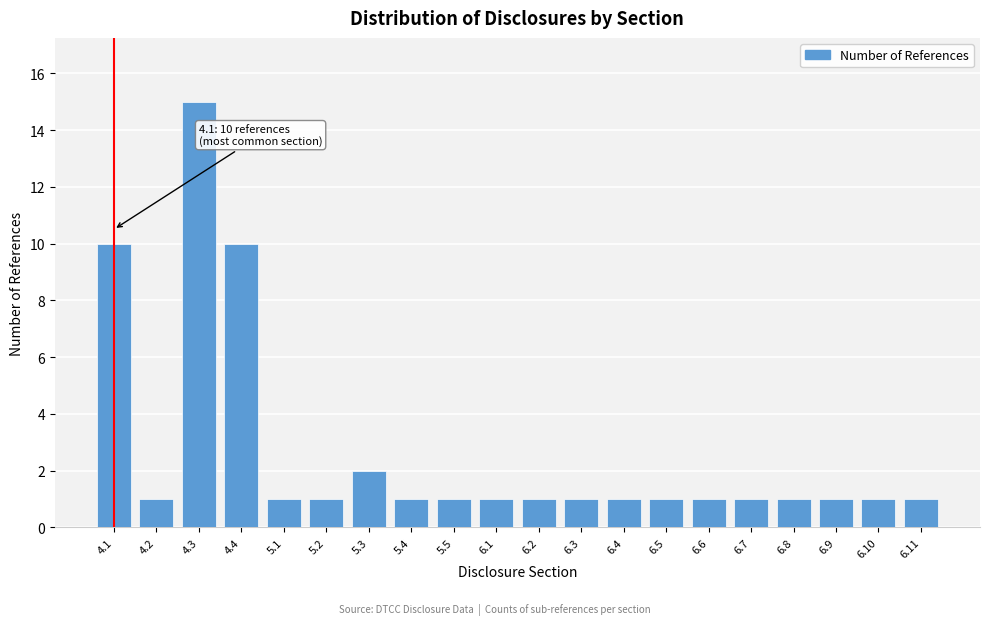

Reading left to right, what are all the values shown in this chart?

10	1	15	10	1	1	2	1	1	1	1	1	1	1	1	1	1	1	1	1